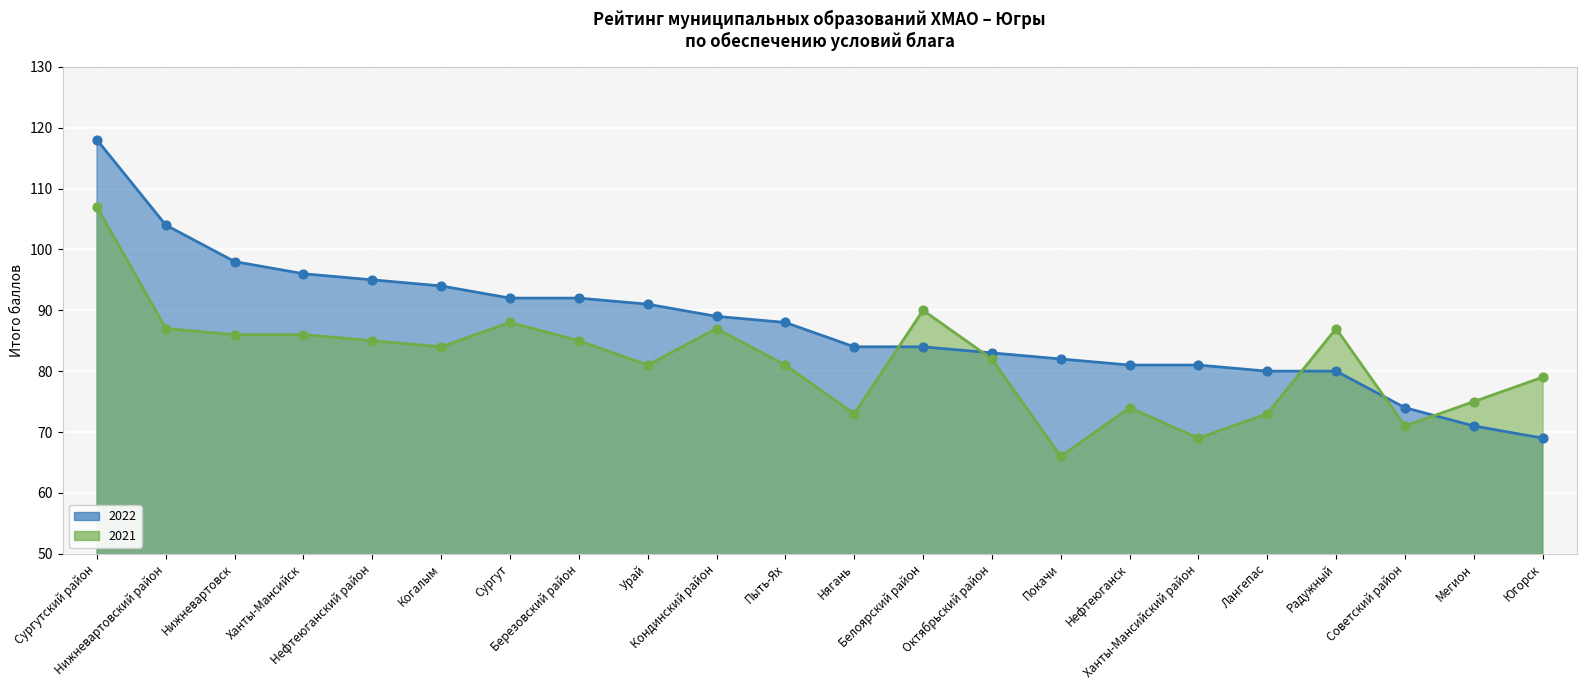

Is the value of 2021 at Белоярский район greater than the value of 2022 at Сургут?

No